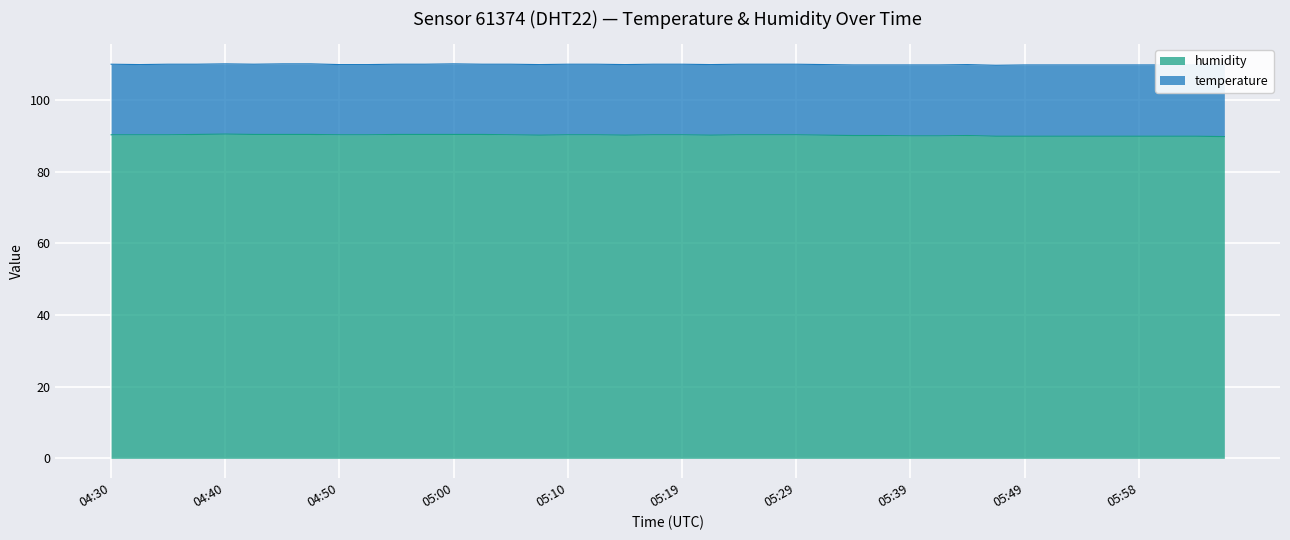

Which category has the lowest value across all series?

06:06